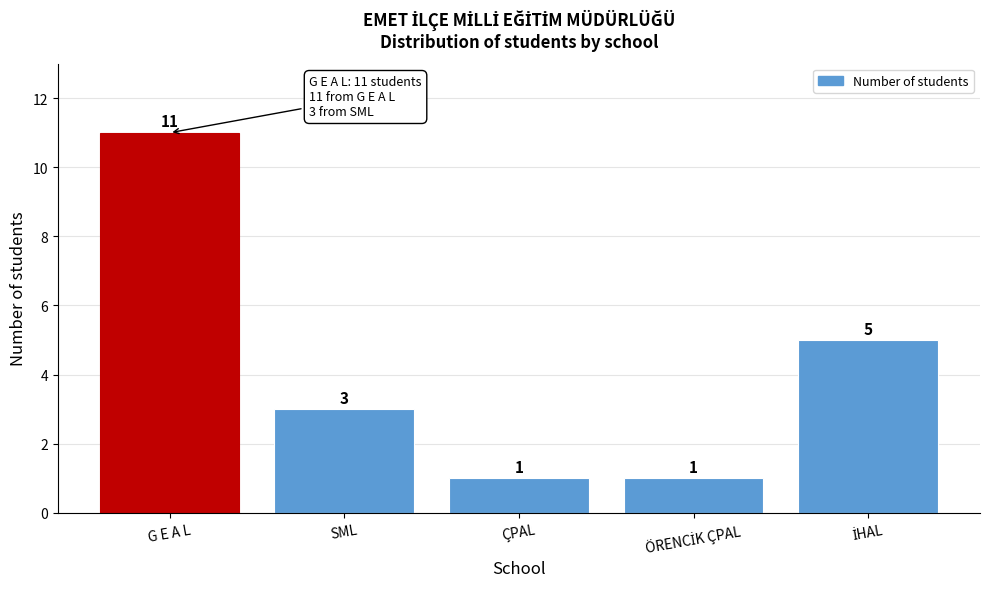

Reading left to right, transcribe all the data shown in this chart.

11	3	1	1	5